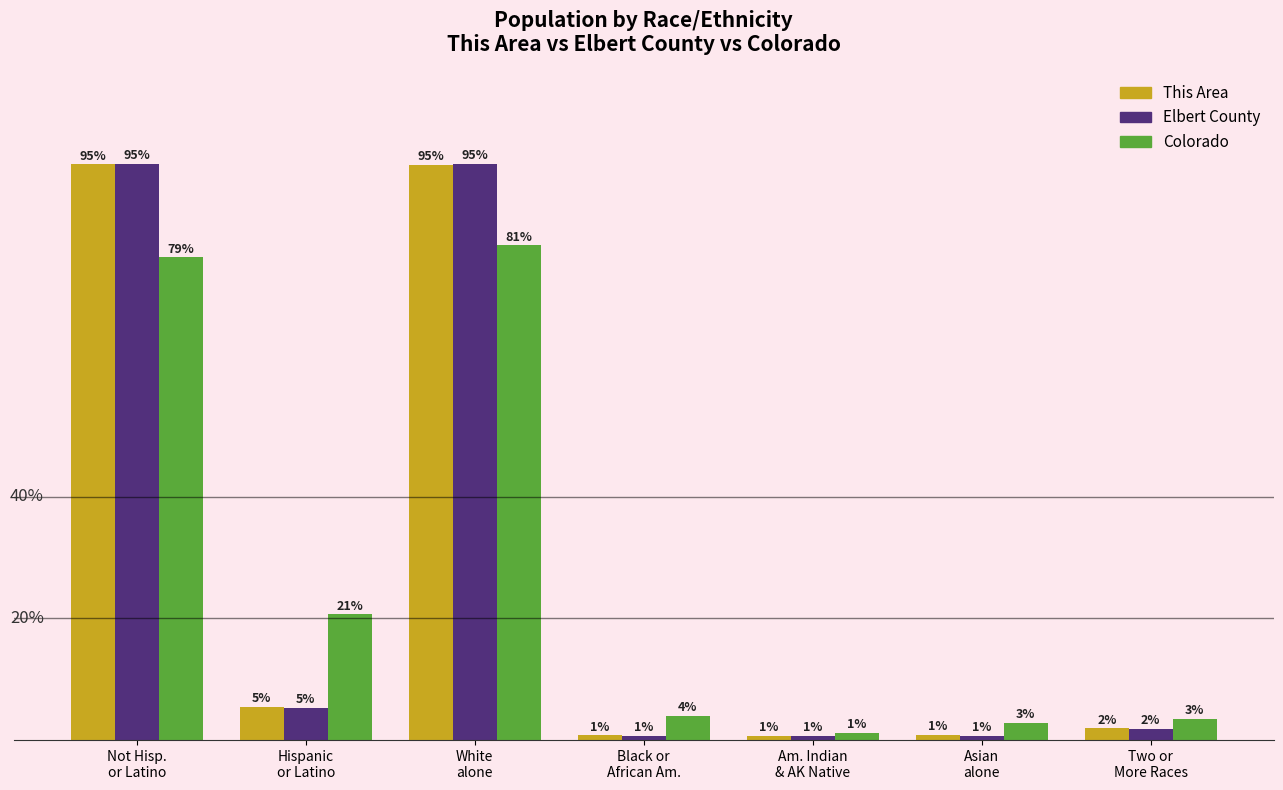

At Two or
More Races, list the series in order from largest to smallest.

Colorado, This Area, Elbert County